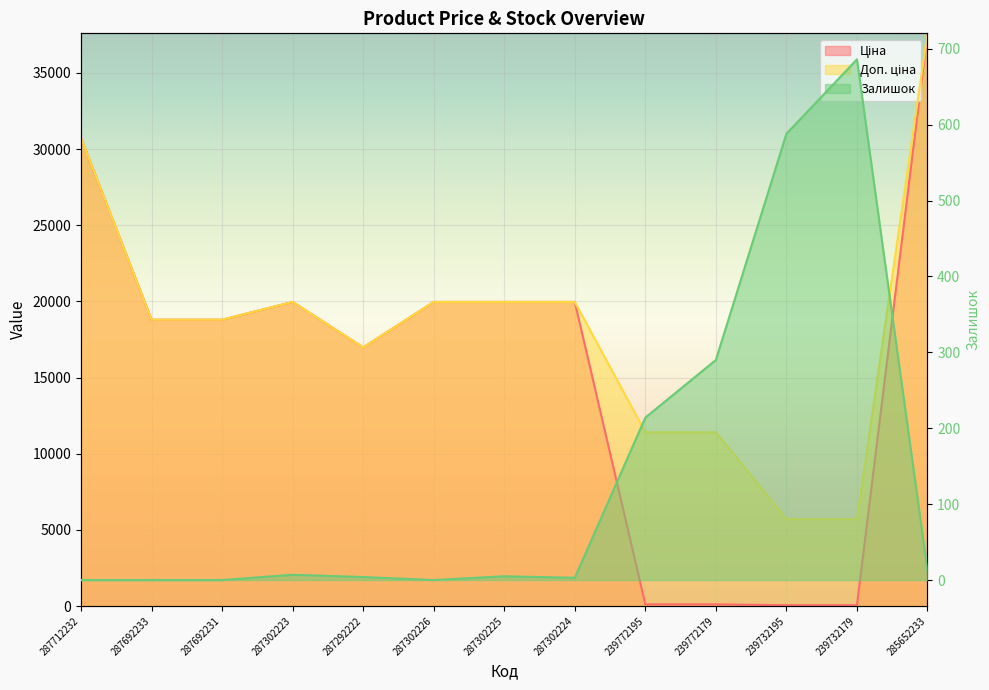

What is the difference between the maximum and minimum values in the Ціна series?

37536.6